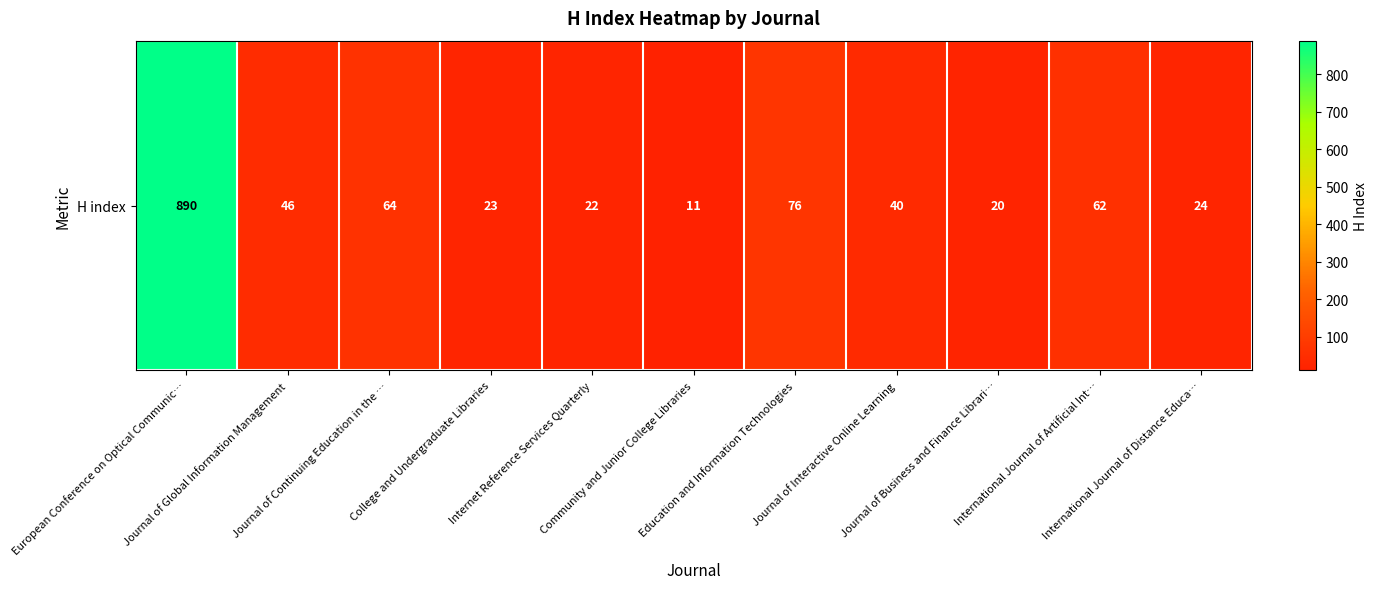

Which category has the lowest value across all series?

Community and Junior College Libraries